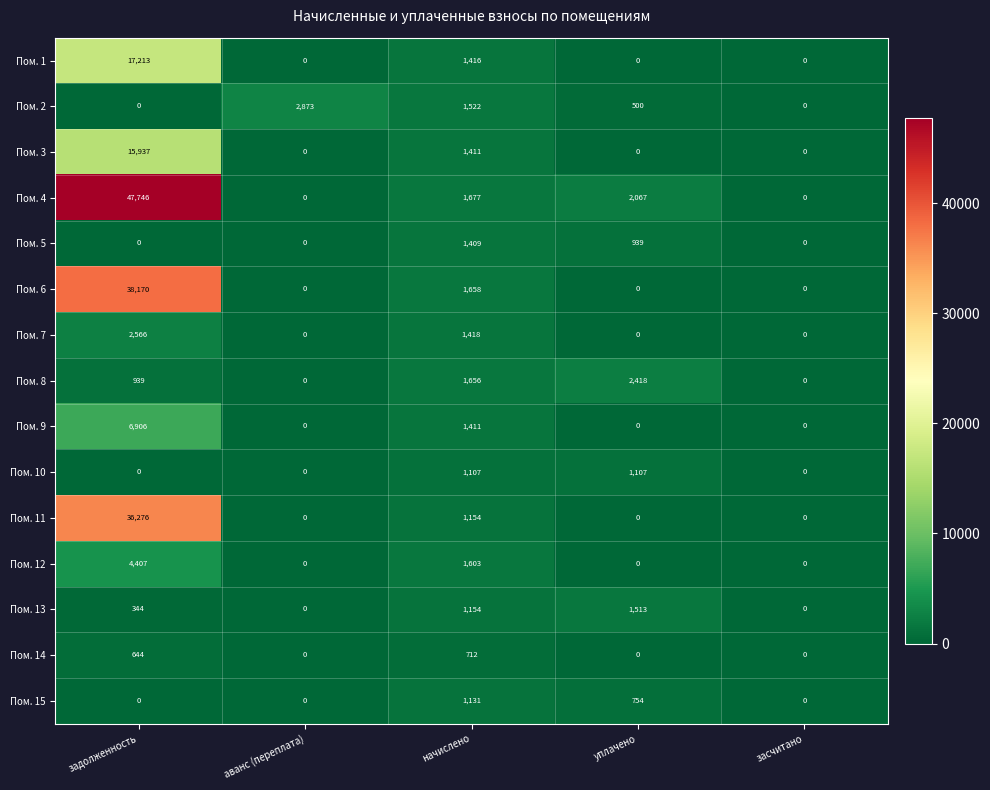

What is the difference between the highest and lowest values at задолженность?

47746